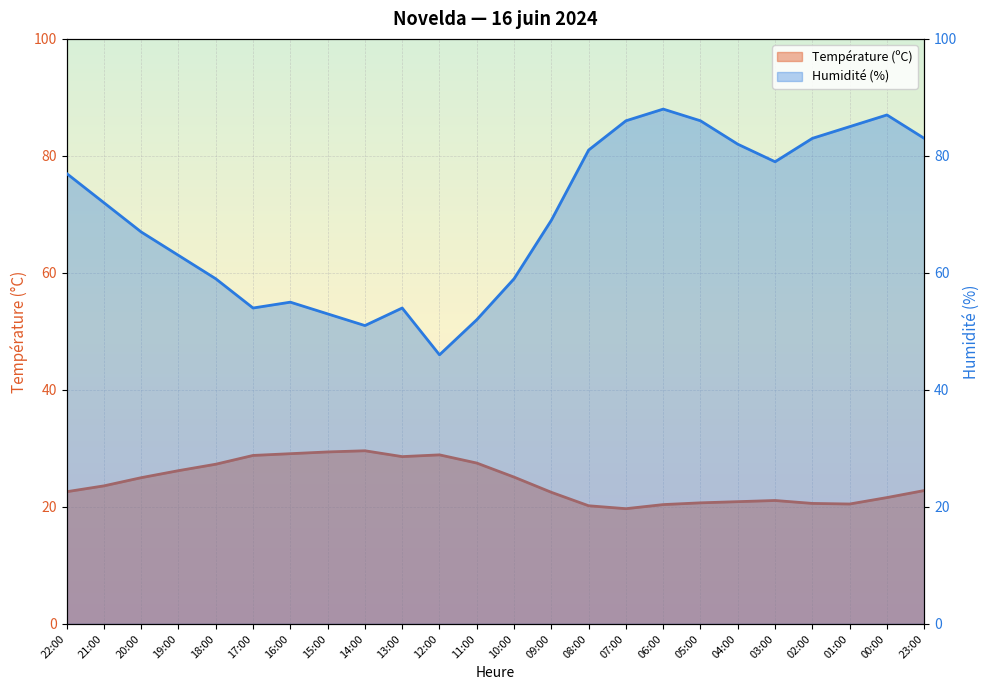

True or false: Température (ºC) has a value of 4.0 at 07:00.

False